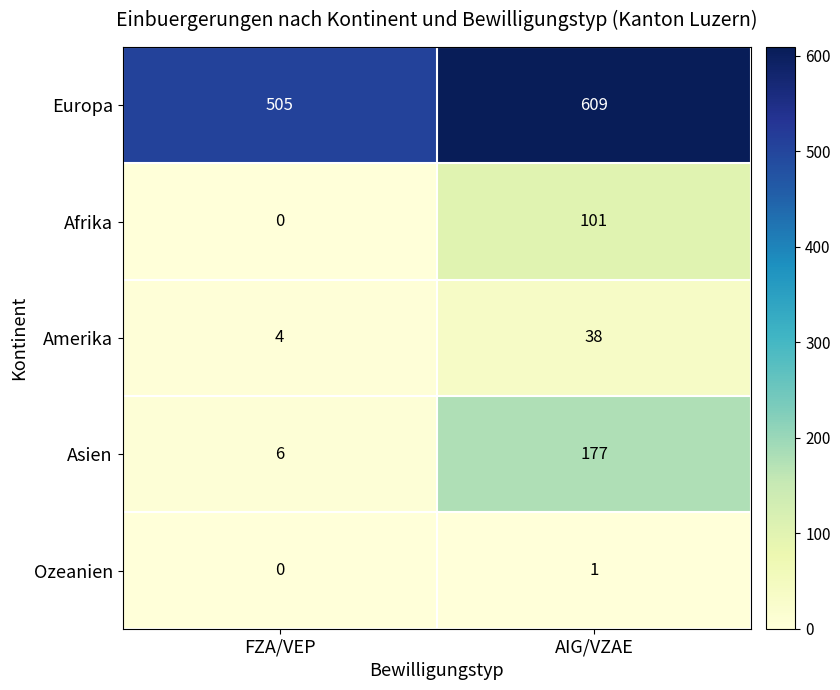

Where is Europa nearest to the value 557?

FZA/VEP